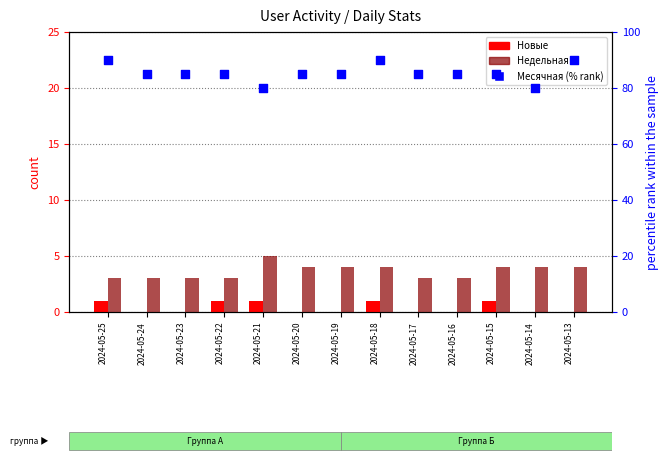

Which series has the largest Y range (max minus min)?

Месячная (% rank)